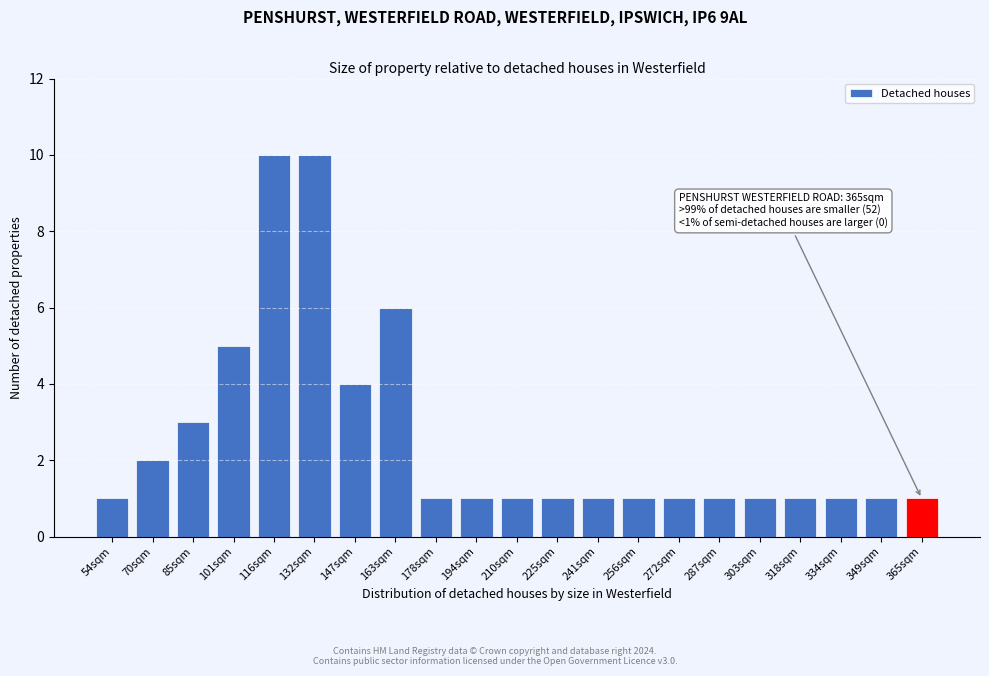

Reading left to right, list all the values displayed in this chart.

54sqm=1	70sqm=2	85sqm=3	101sqm=5	116sqm=10	132sqm=10	147sqm=4	163sqm=6	178sqm=1	194sqm=1	210sqm=1	225sqm=1	241sqm=1	256sqm=1	272sqm=1	287sqm=1	303sqm=1	318sqm=1	334sqm=1	349sqm=1	365sqm=1